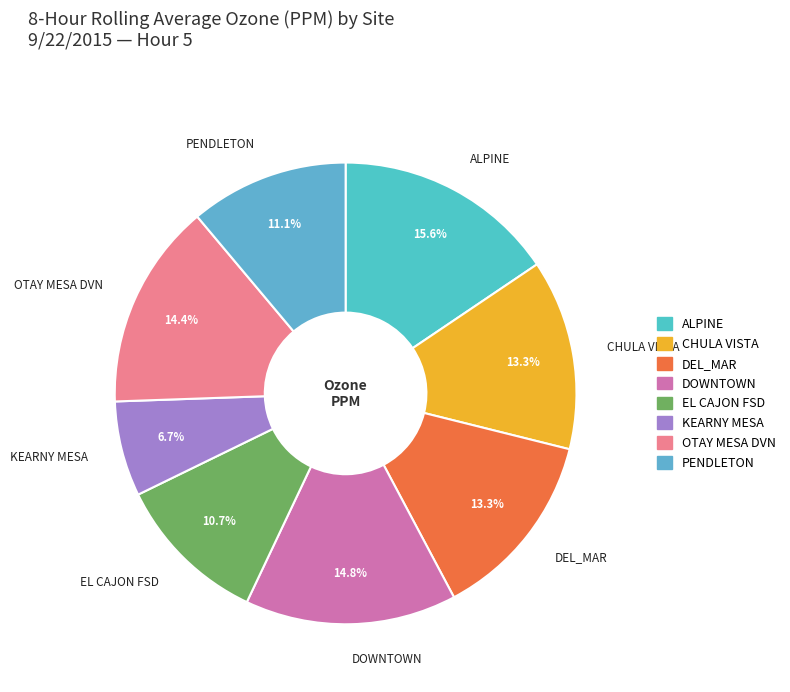

How many segments does this pie chart have?

8